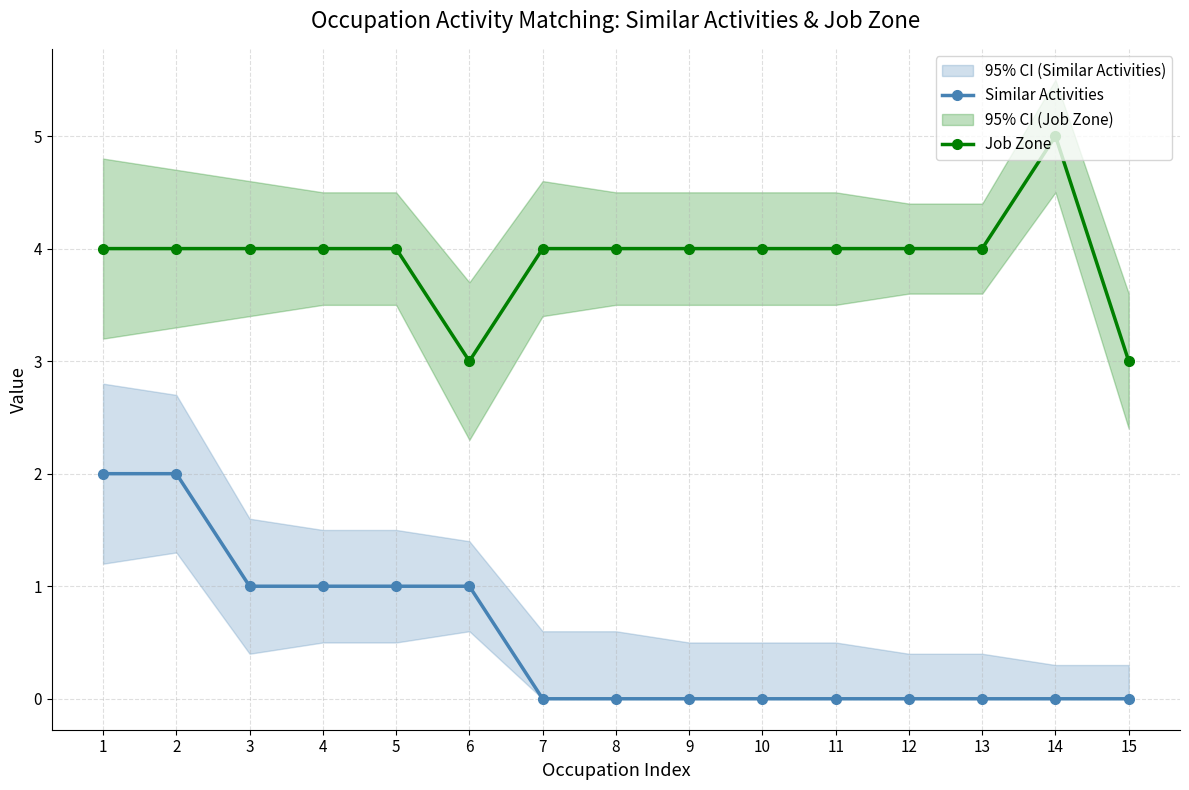

What is the average value of the Job Zone series?

4